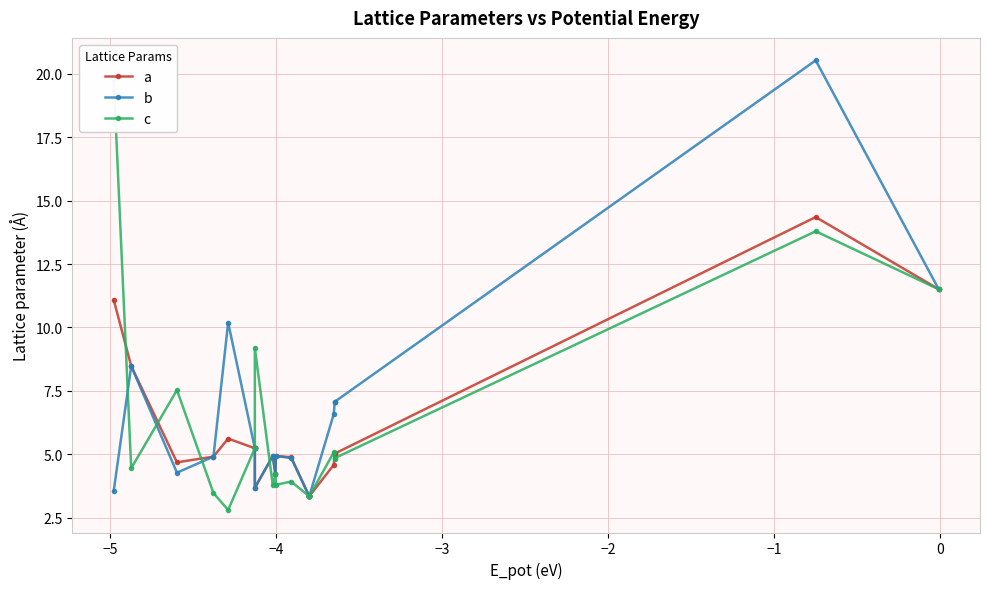

The a series shows 8.0 at −3. True or false?

False